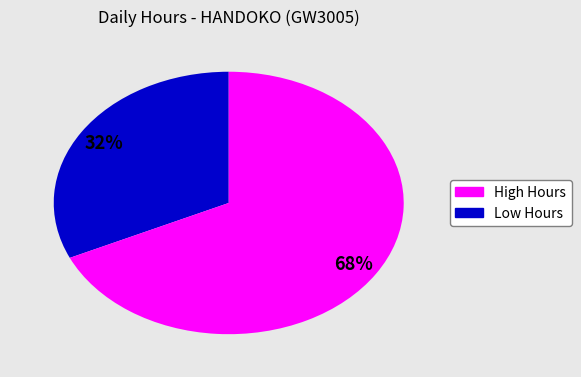

To the nearest percent, what is the average slice percentage?

50%